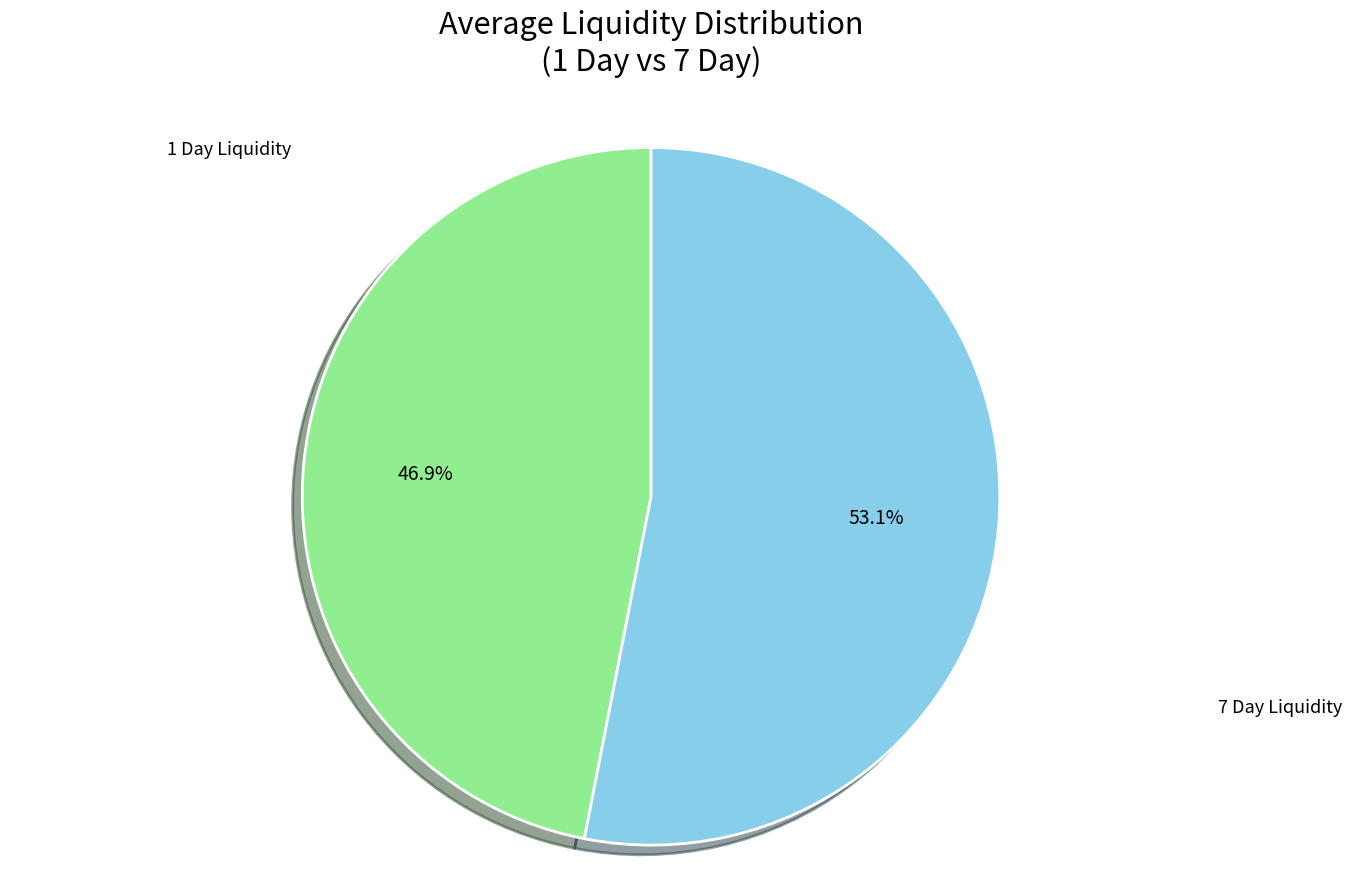

How many slices are in this pie chart?

2